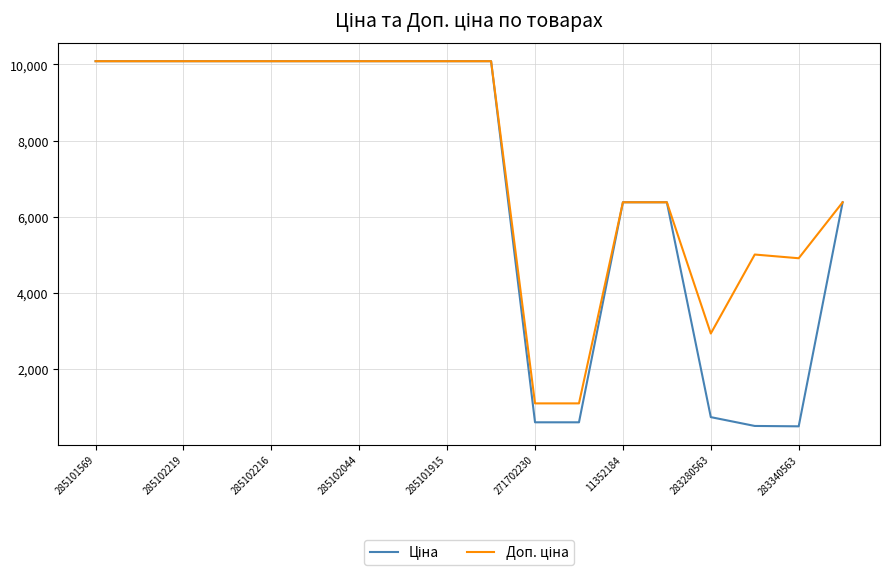

What is the smallest value displayed?

490.8